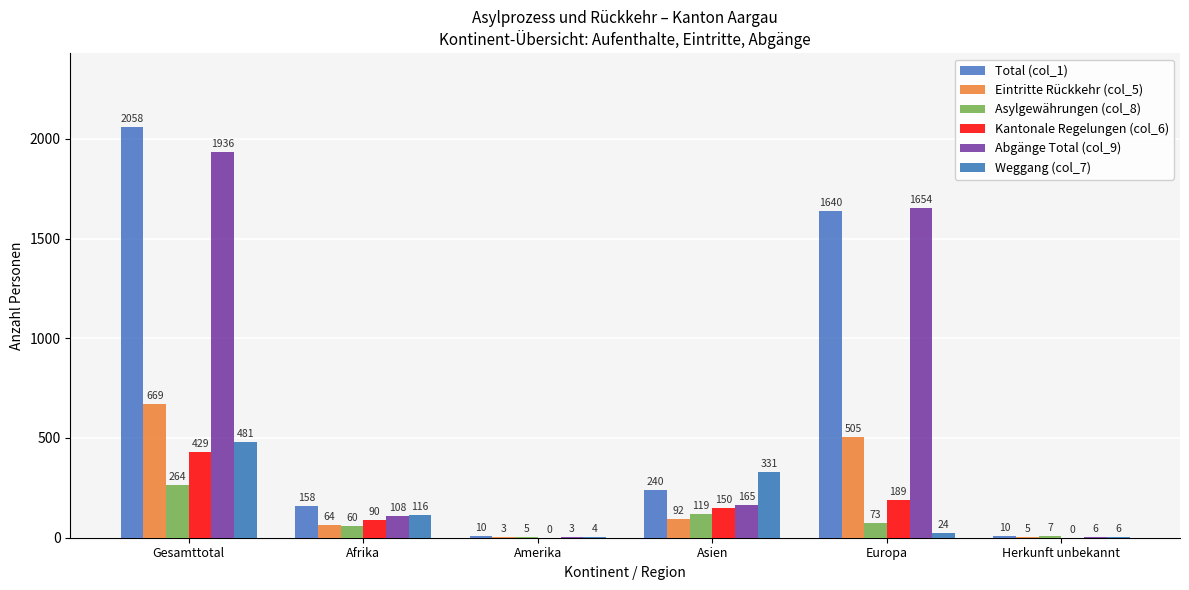

The Eintritte Rückkehr (col_5) series shows 2 at Herkunft unbekannt. True or false?

False